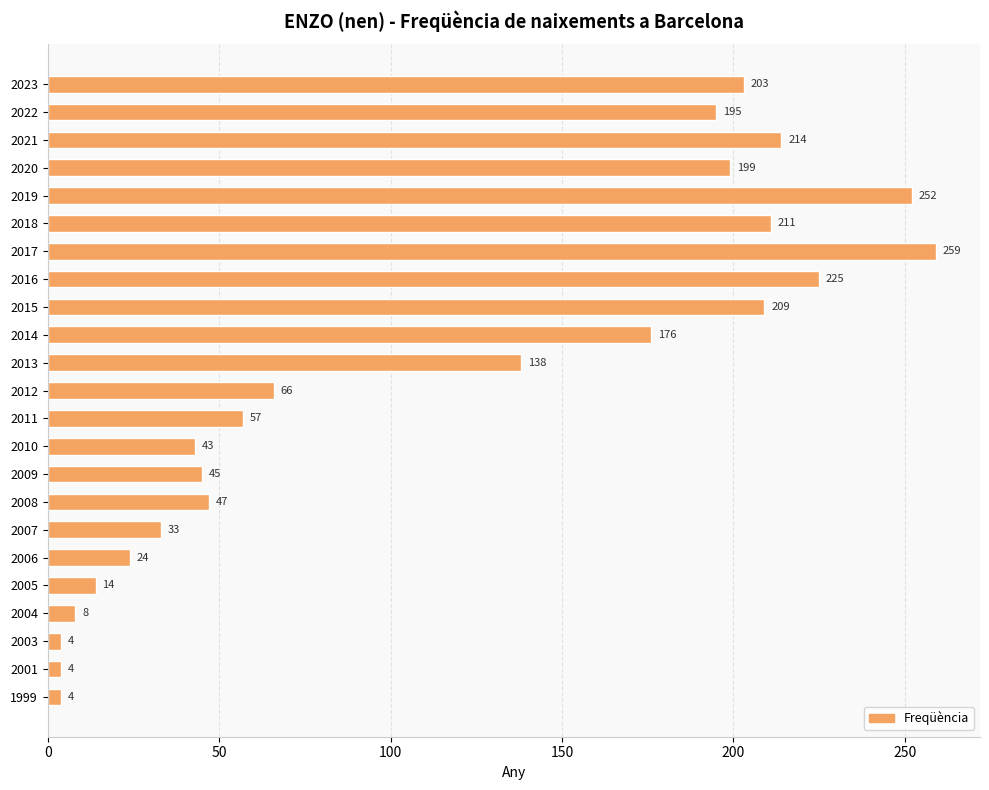

What is the value of the 19th bar from the top?

14